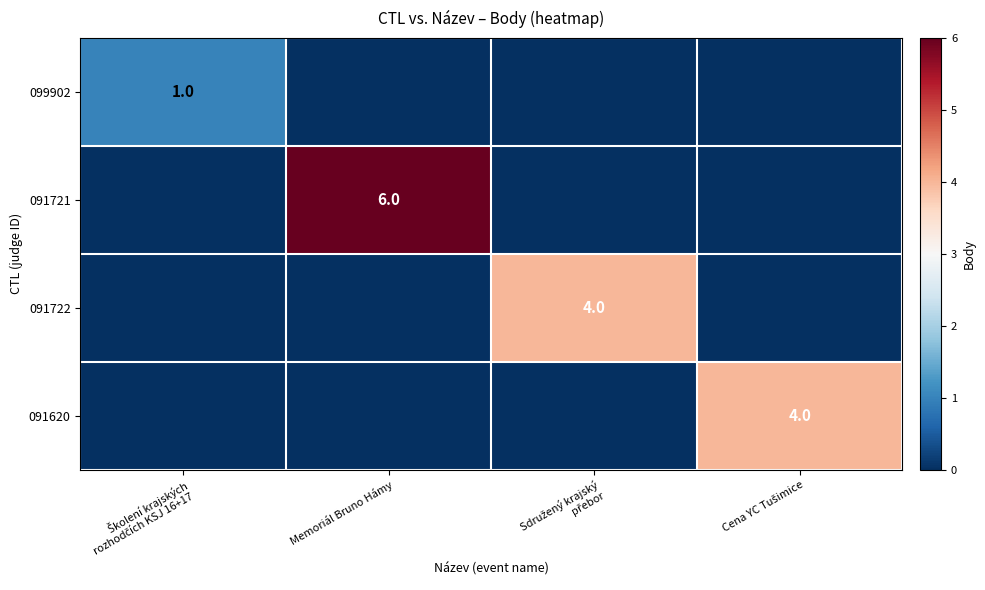

Is the value of 091620 at Memoriál Bruno Hámy greater than the value of 099902 at Školení krajských rozhodčích KSJ 16+17?

No